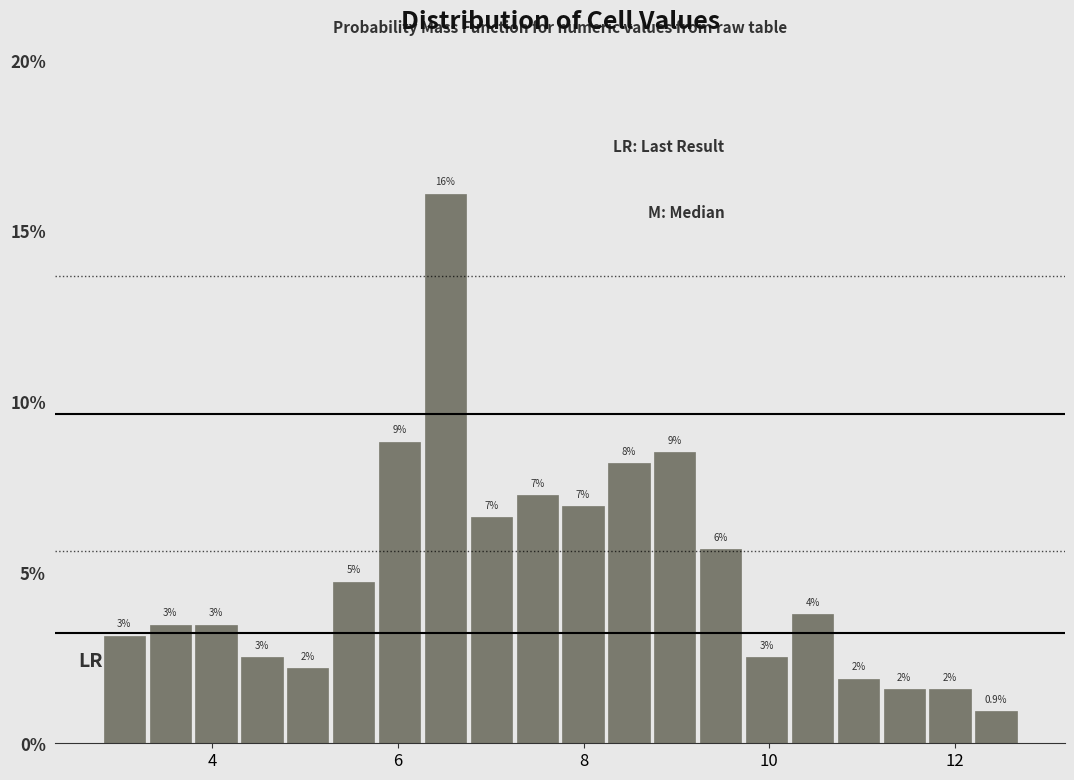

Read against the x-axis, roughly where is the centre of the tallest bar?

6.6